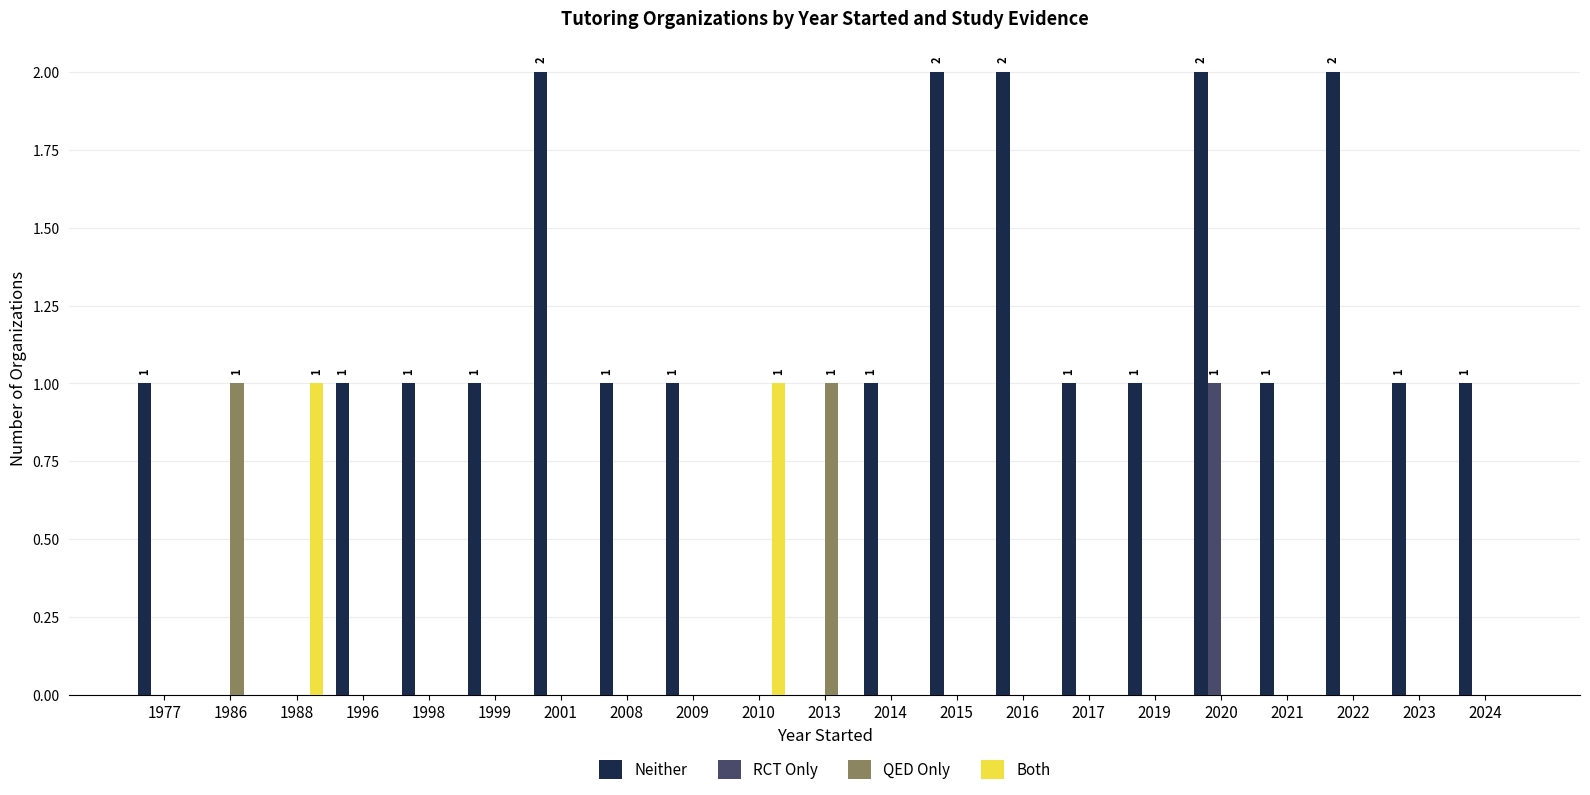

What is the total value across all series at 2013?

1